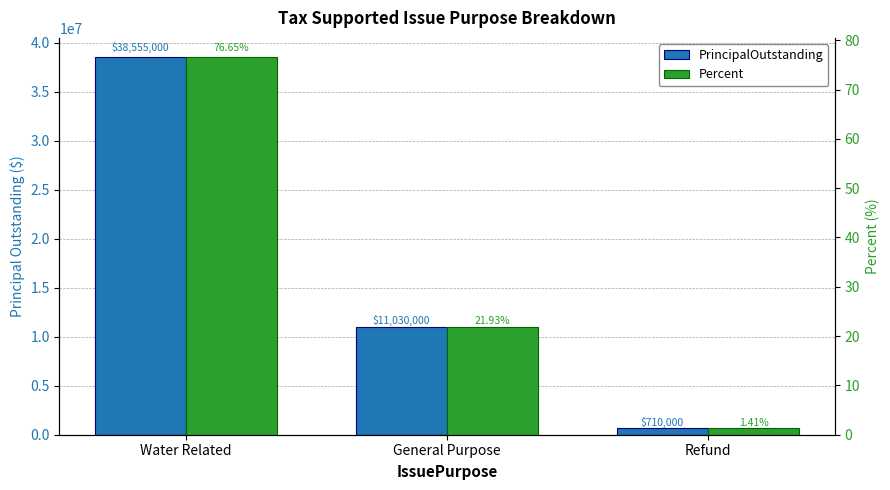

The Percent series shows 76.7 at Water Related. True or false?

True